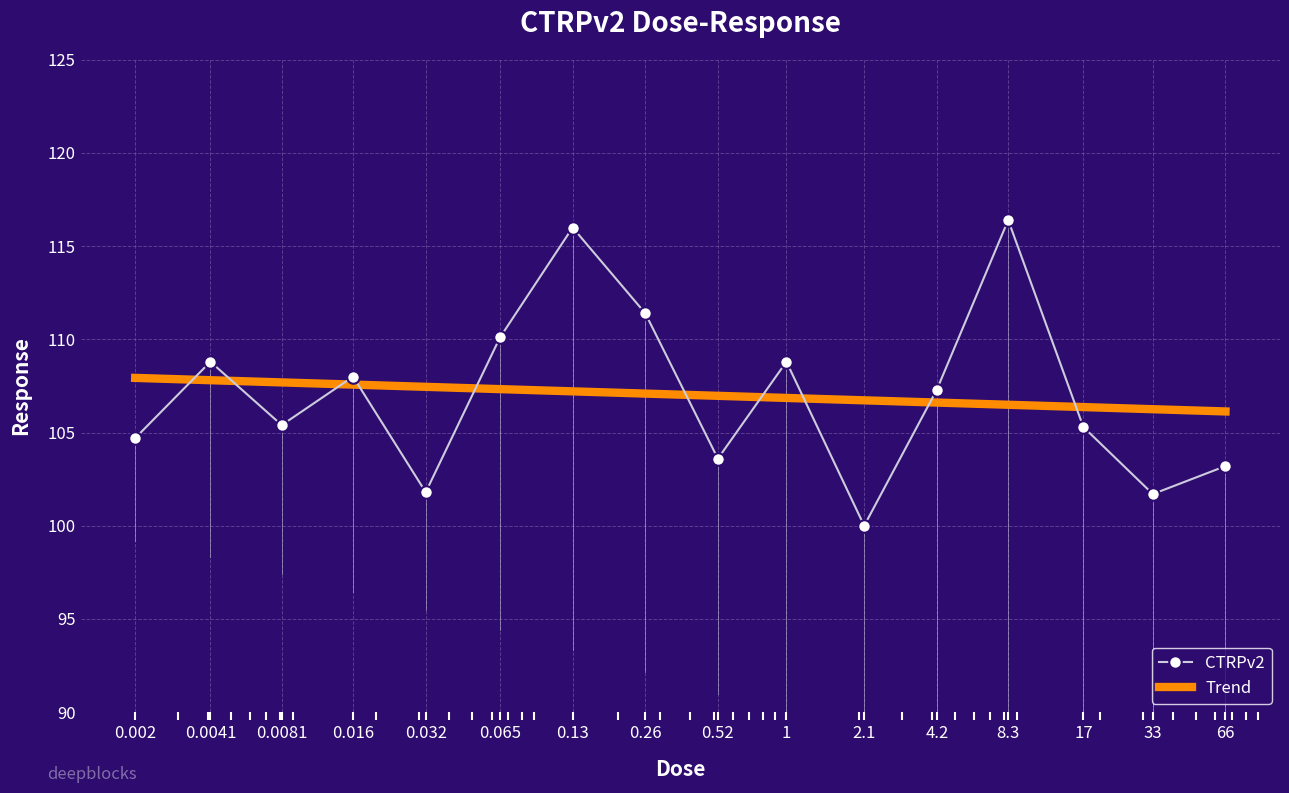

What is the value of the 12th point from the left?

107.3